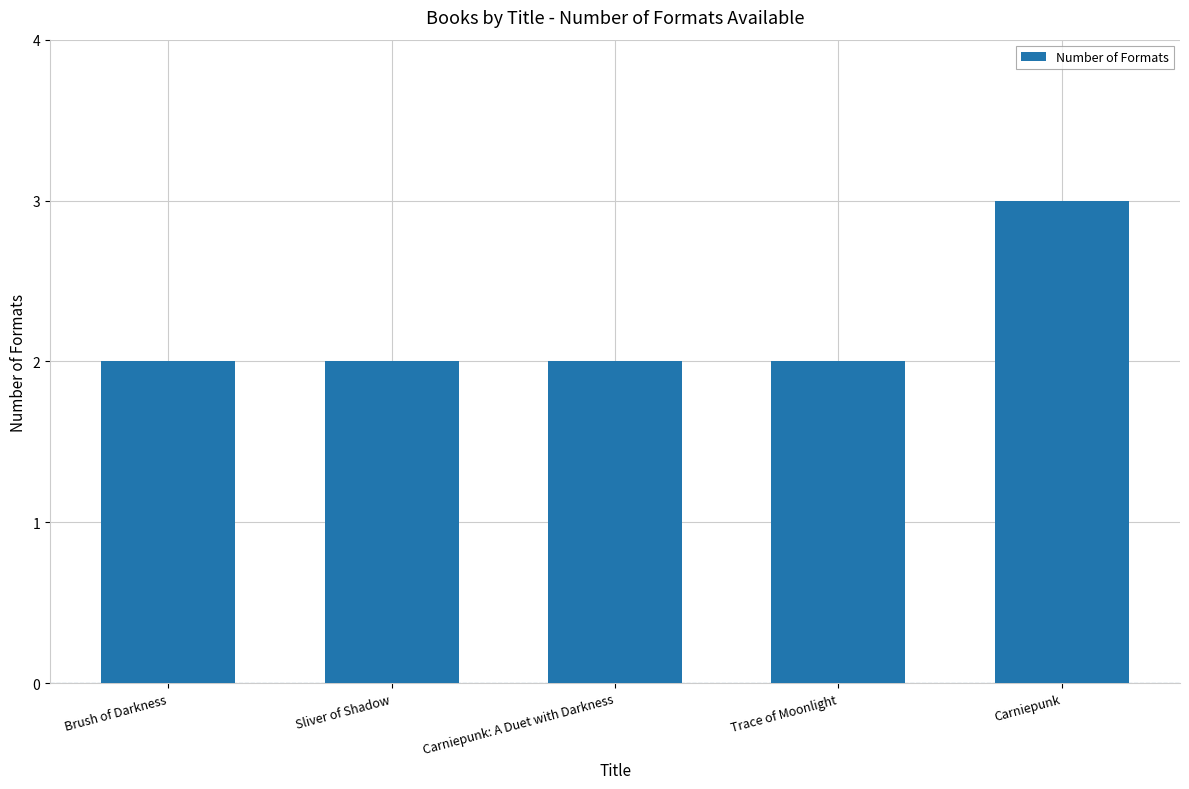

The value at Sliver of Shadow is 2. True or false?

True